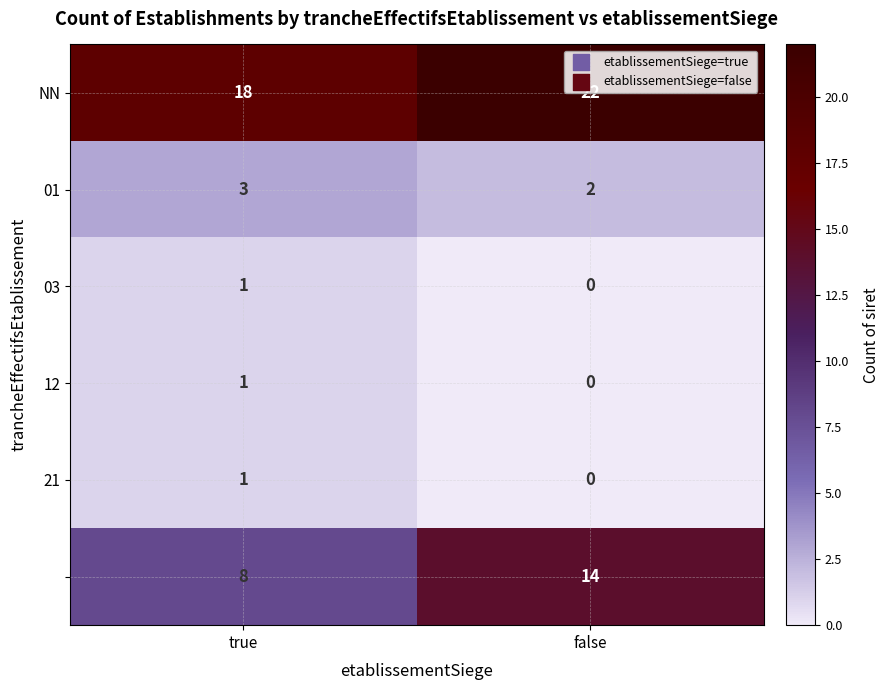

At how many categories does at least one series exceed 2?

2